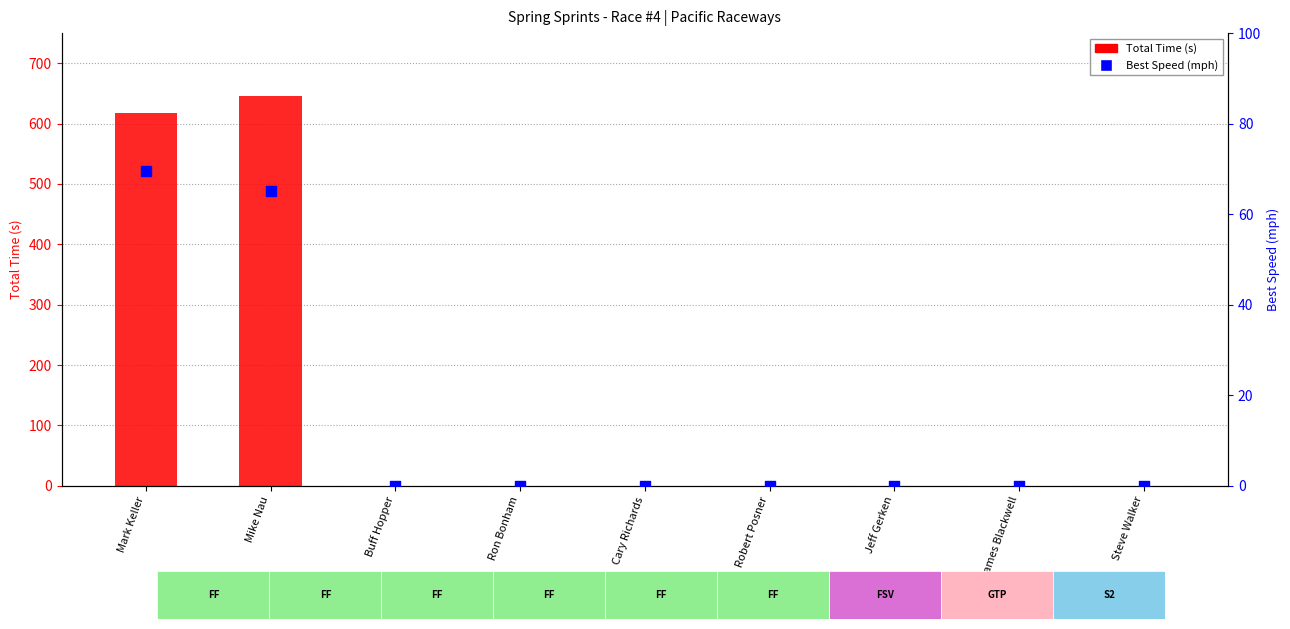

Is the value of Total Time (s) at Mark Keller greater than the value of Best Speed (mph) at Ron Bonham?

Yes